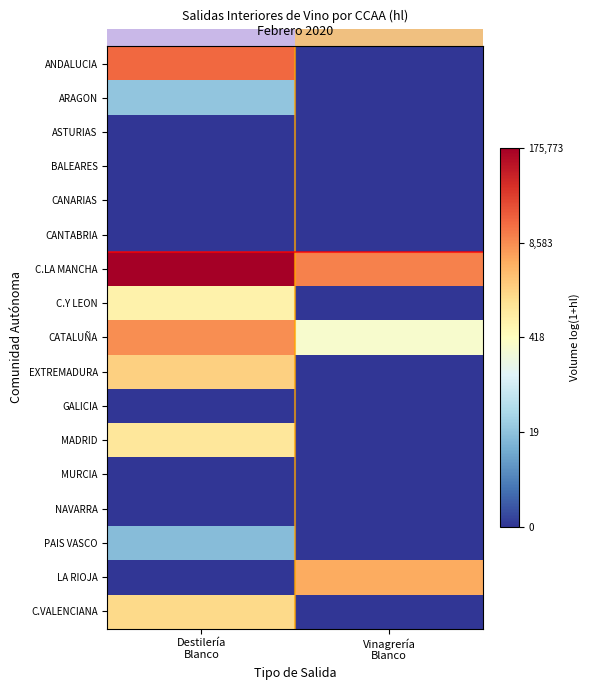

Is the value of ANDALUCIA at Vinagrería Blanco greater than the value of C.VALENCIANA at Destilería Blanco?

No